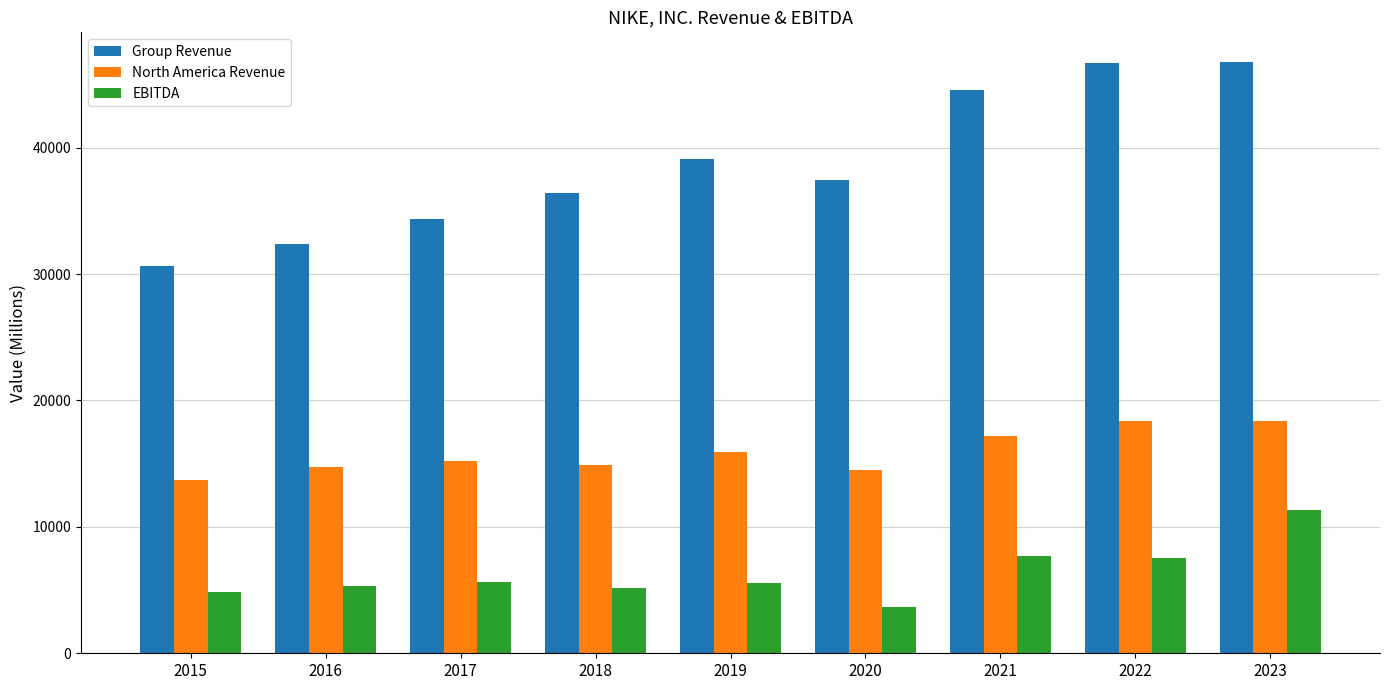

At which label does Group Revenue first exceed 37403?

2019